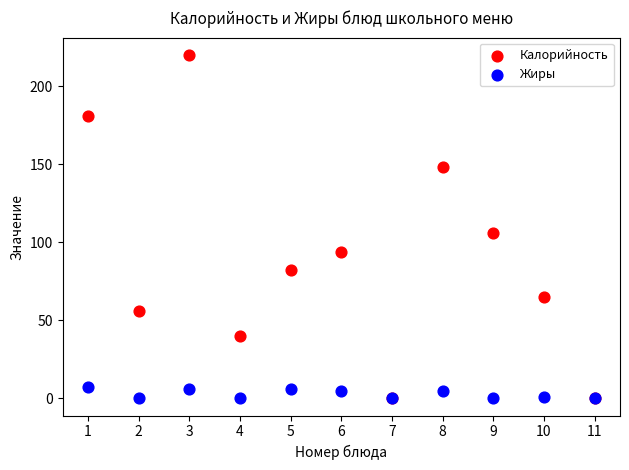

In the Калорийность series, what Y value is closest to 110?

106.0